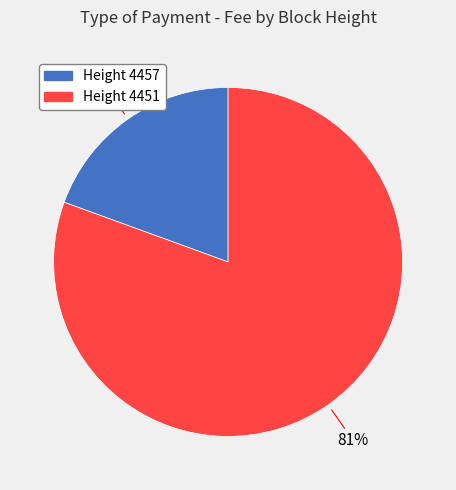

Does any single category account for the majority?

Yes